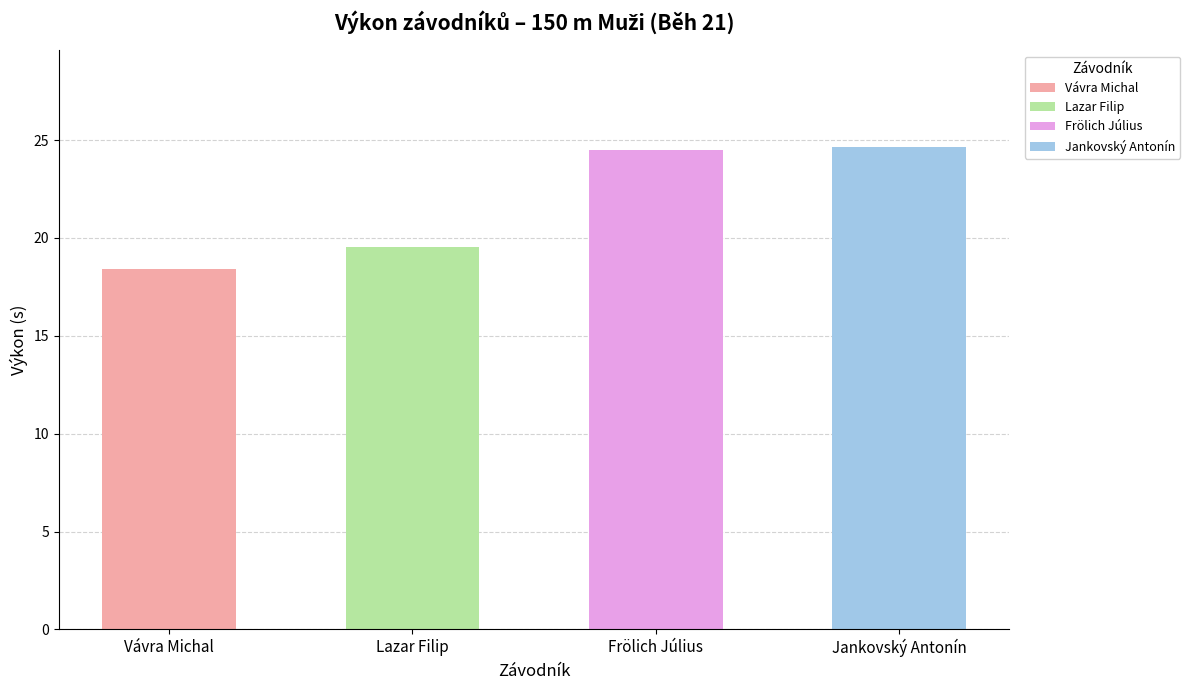

True or false: the data shows 9.6 at Frölich Július.

False